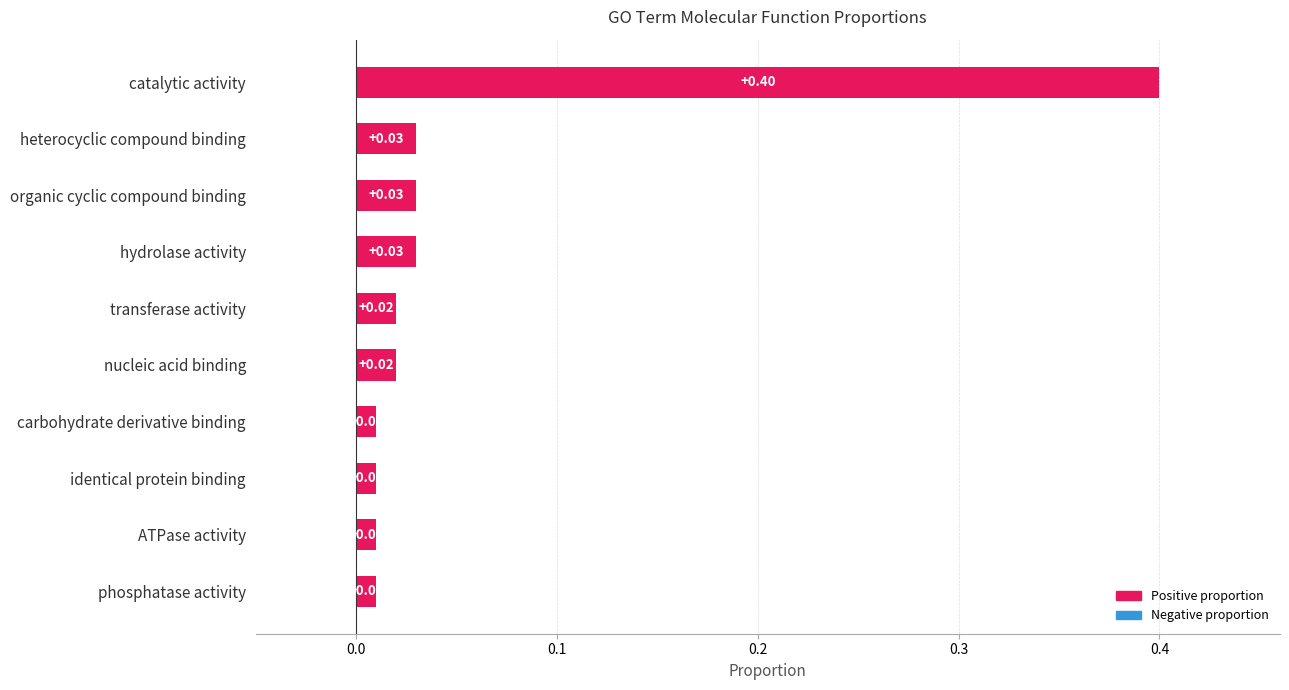

How many categories are shown in the chart?

10